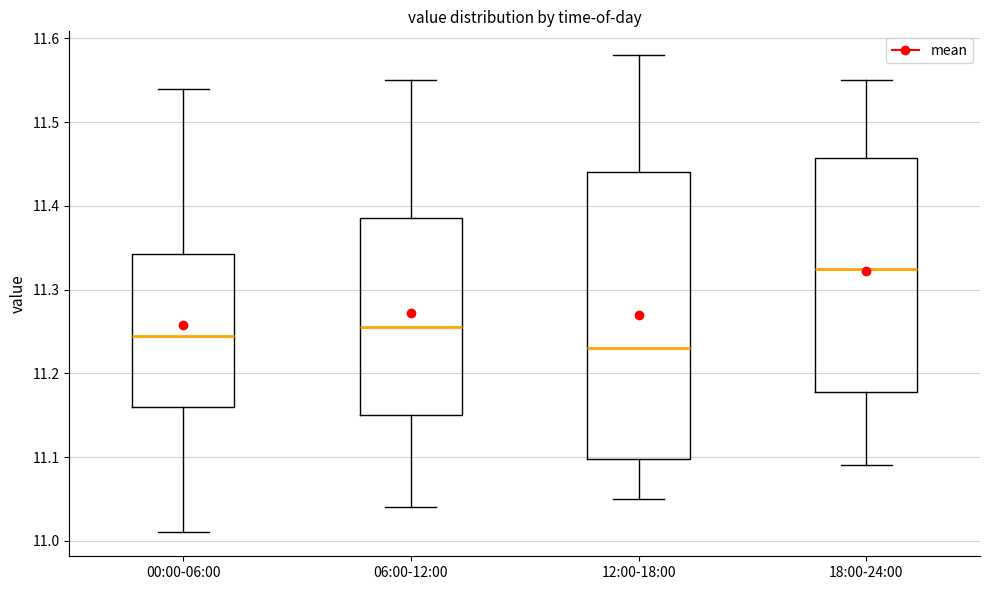

Which box has the highest median line?

18:00-24:00